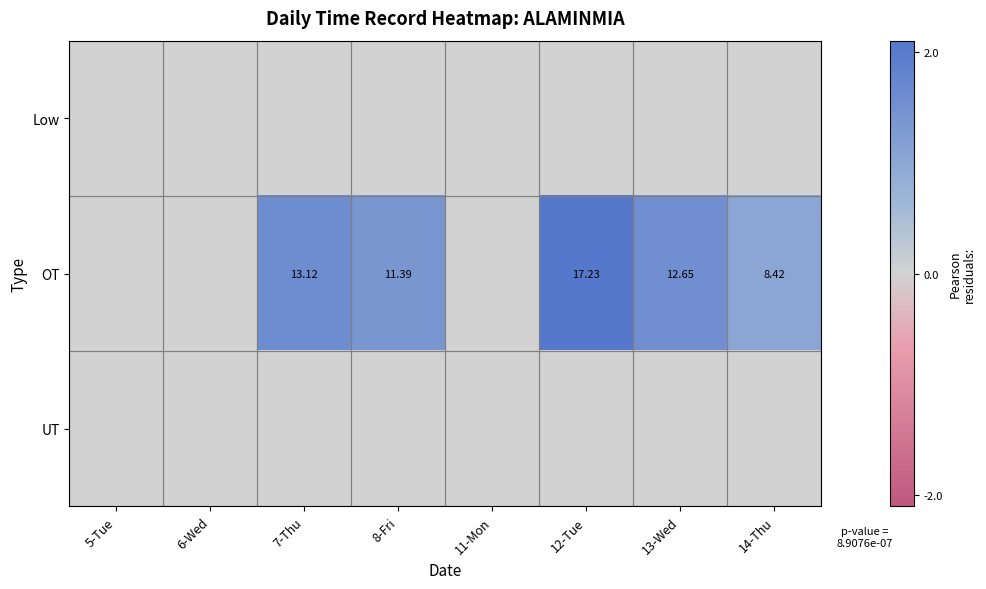

Rank the series by their maximum value, from lowest to highest.

Low, UT, OT